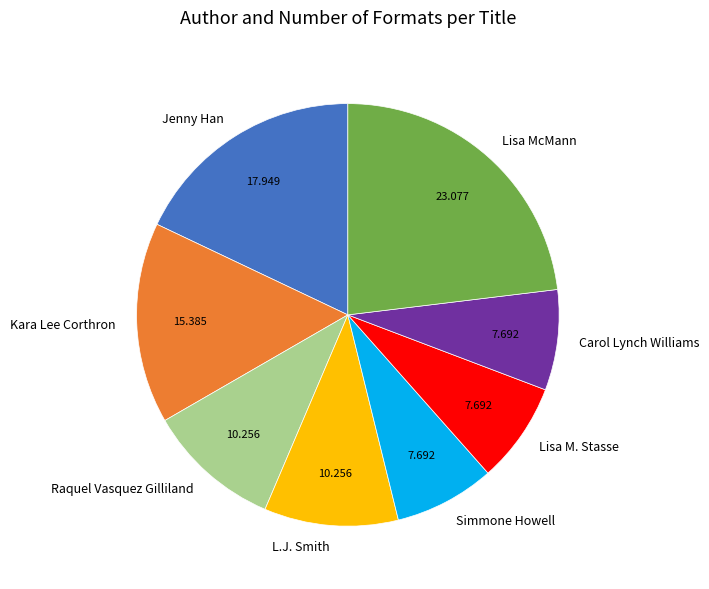

Is the sum of Raquel Vasquez Gilliland and Carol Lynch Williams greater than half?

No